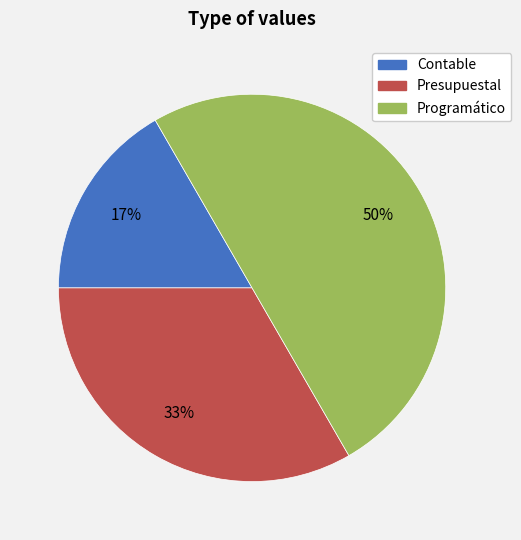

Is the sum of Contable and Programático greater than half?

Yes